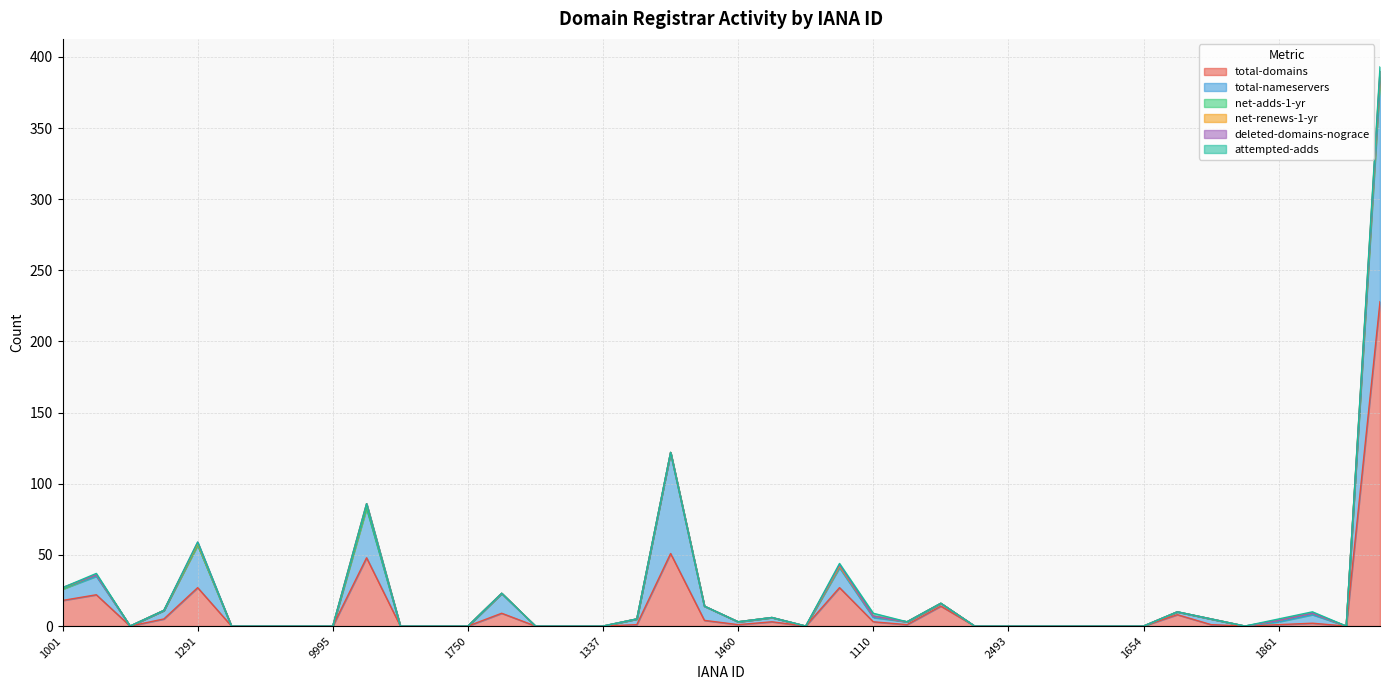

True or false: deleted-domains-nograce has a value of 0 at 9996.

True